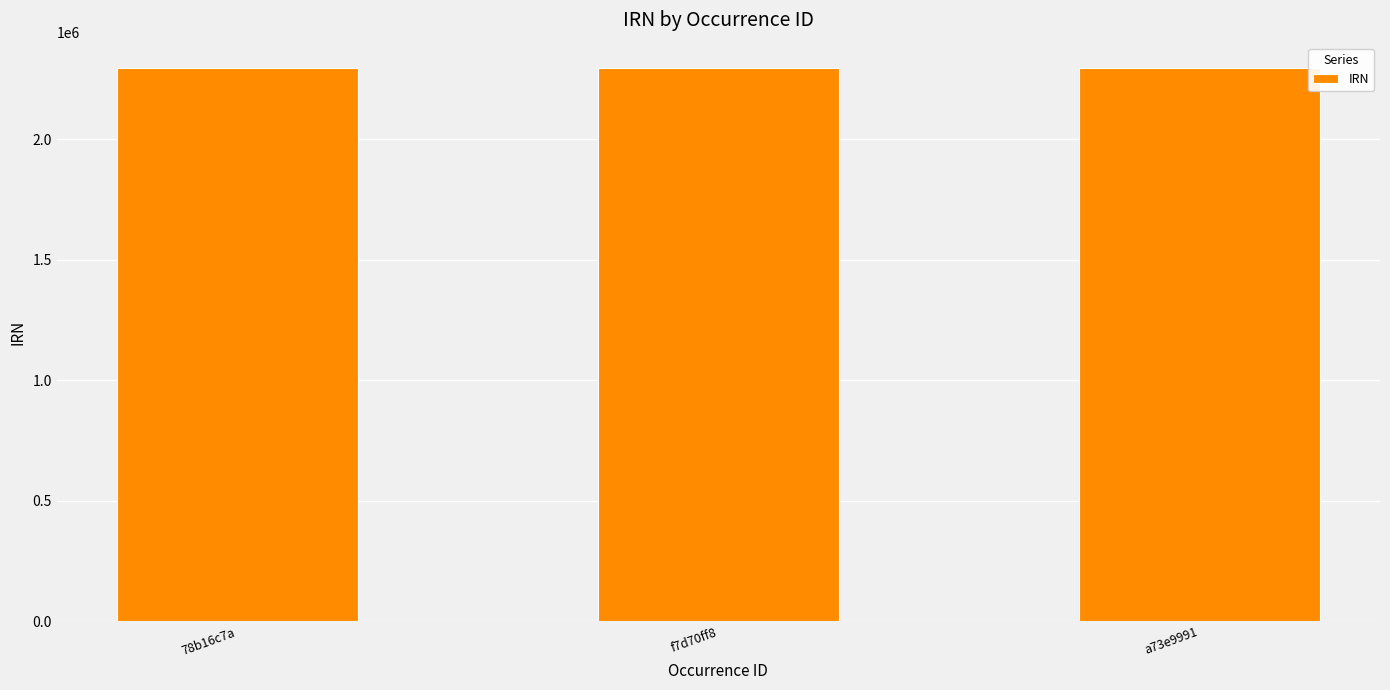

What is the smallest value displayed?

2295075